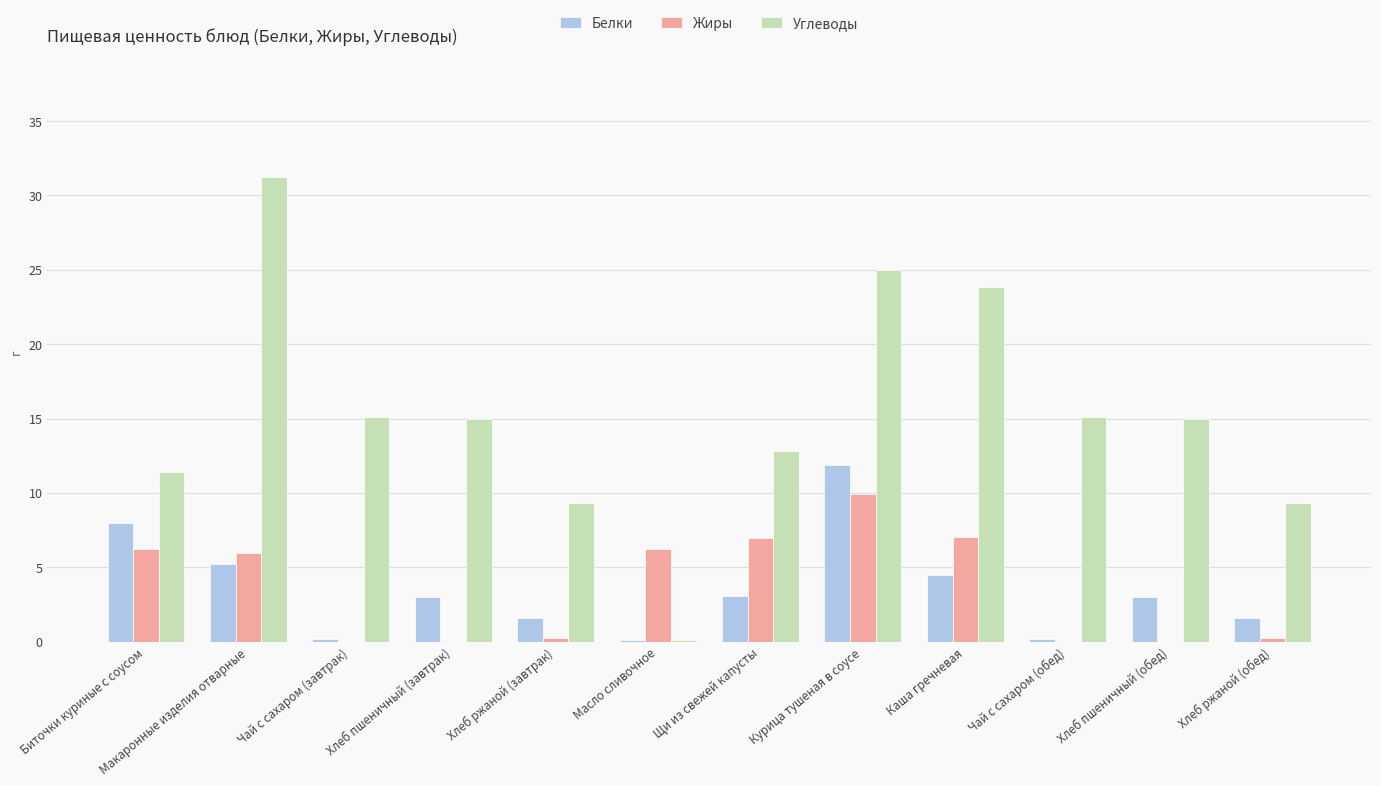

What is the sum of the Белки values at Хлеб пшеничный (обед) and Каша гречневая?

7.5